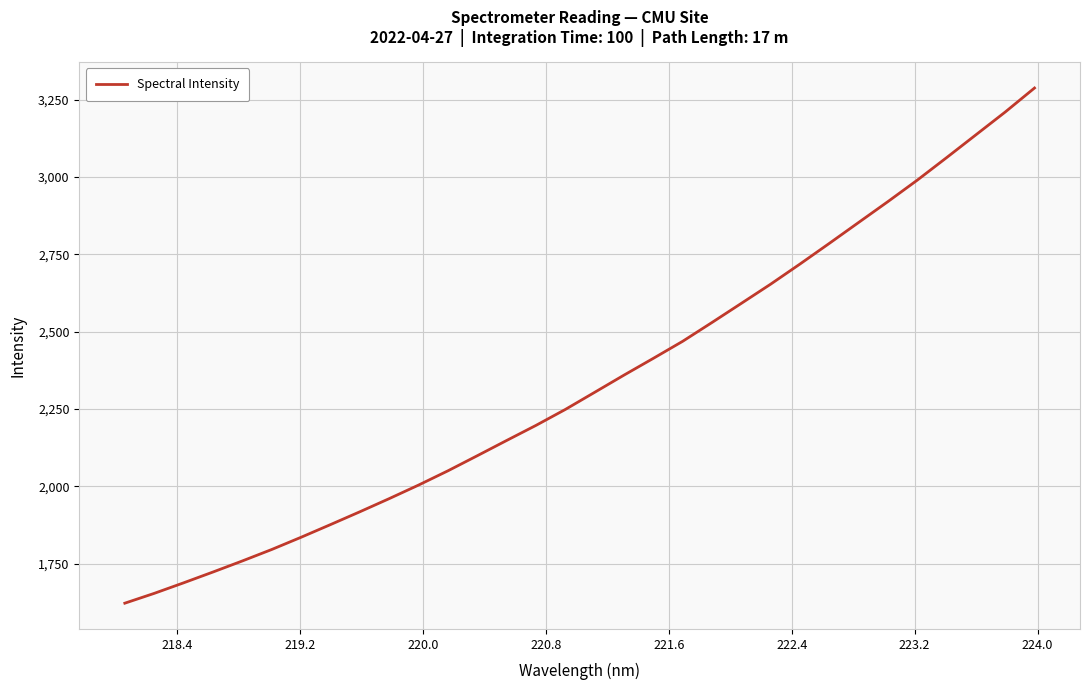

What is the maximum value shown in the chart?

3287.6